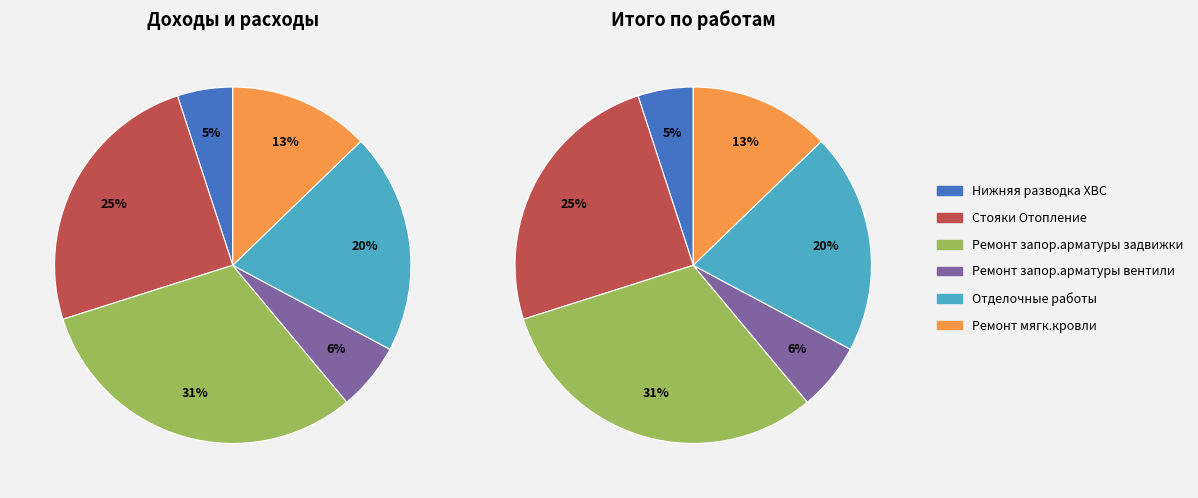

To the nearest percent, what percentage of the pie is Ремонт запор.арматуры задвижки?

31%